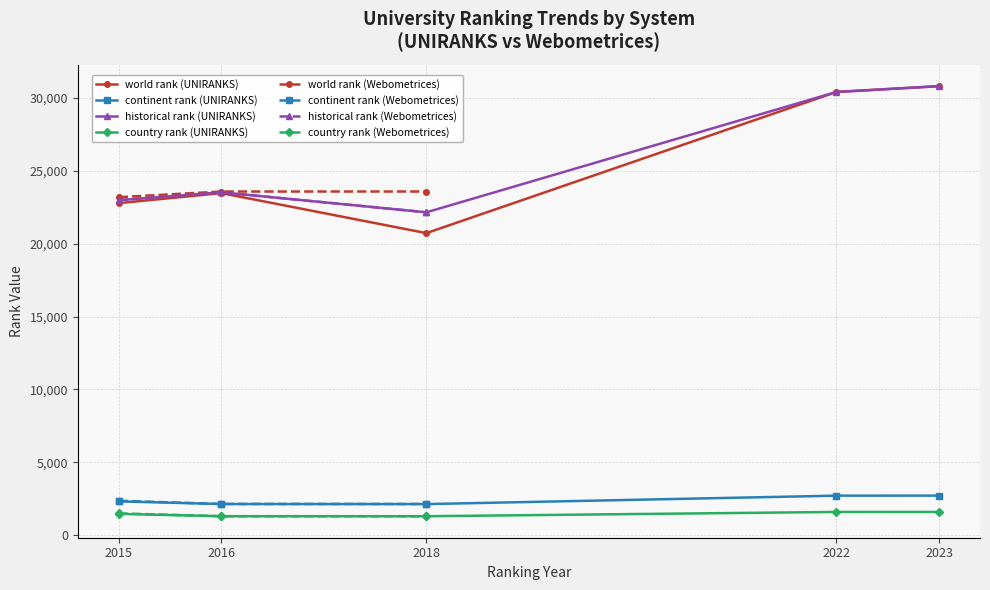

What is the value of the continent rank (UNIRANKS) point at the 2nd from the left?

2147